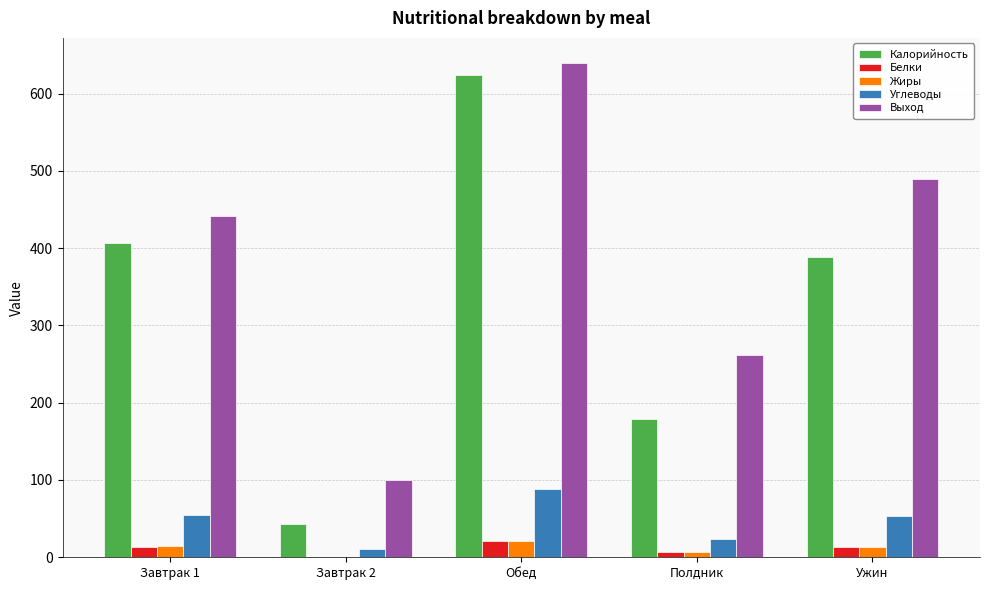

What is the sum of all Жиры values?

55.5